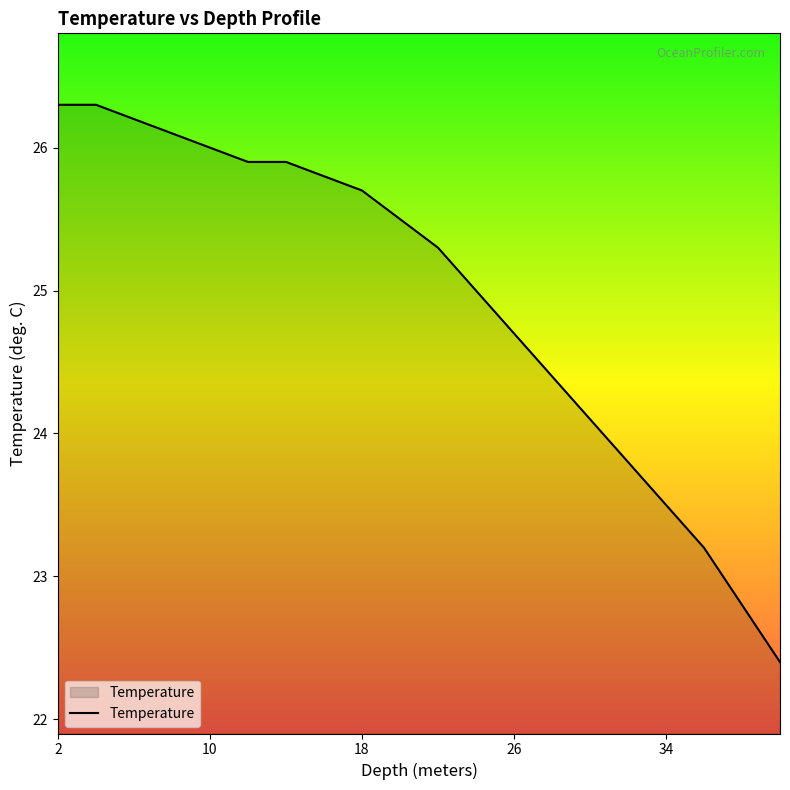

What is the greatest value displayed?

26.3